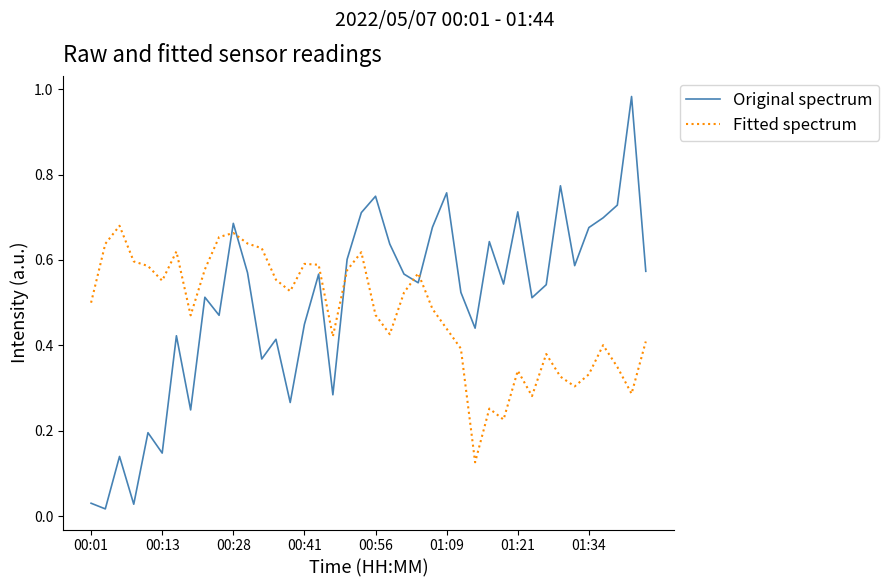

Which series ends up on top after the final intersection of Original spectrum and Fitted spectrum?

Original spectrum